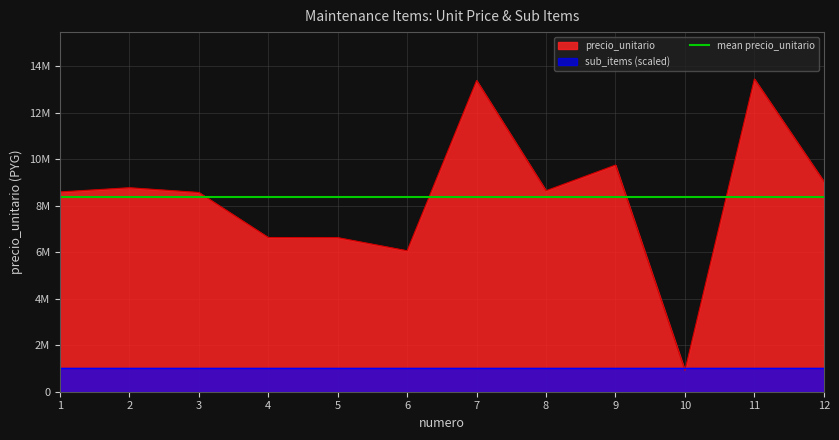

Where is the data nearest to the value 7180000?

4